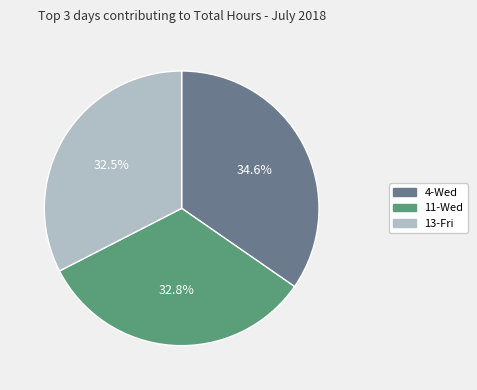

Does any single category account for the majority?

No